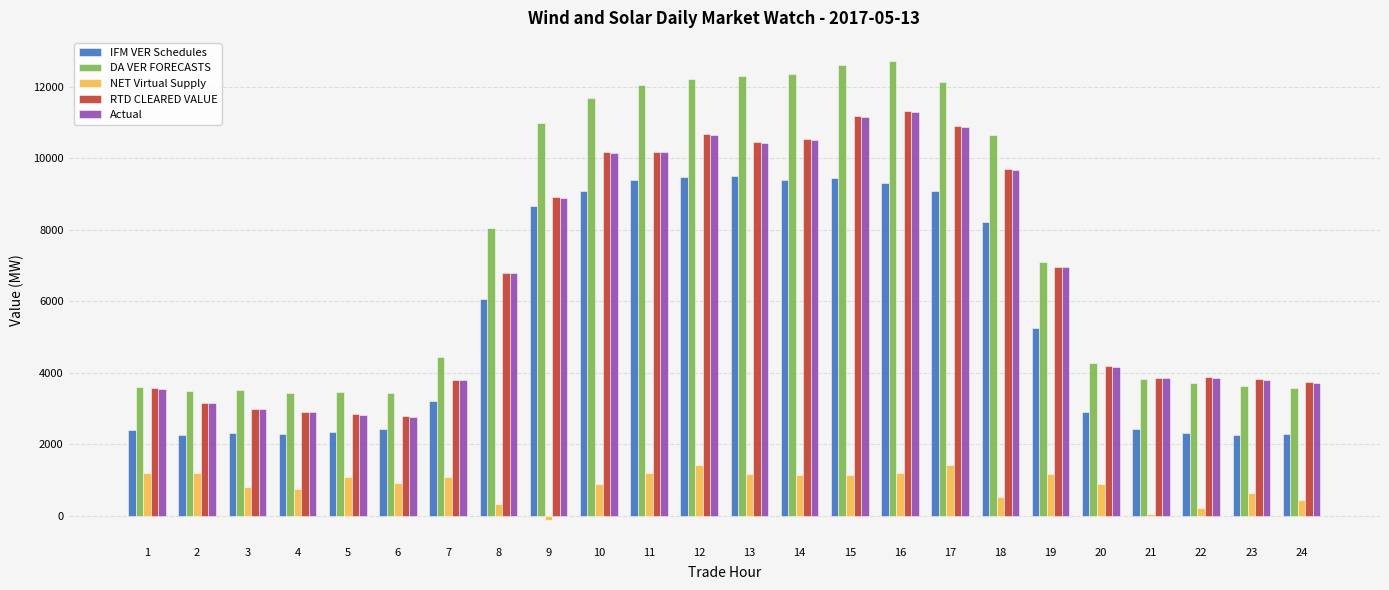

What is the difference between the IFM VER Schedules values at 10 and 22?

6773.0